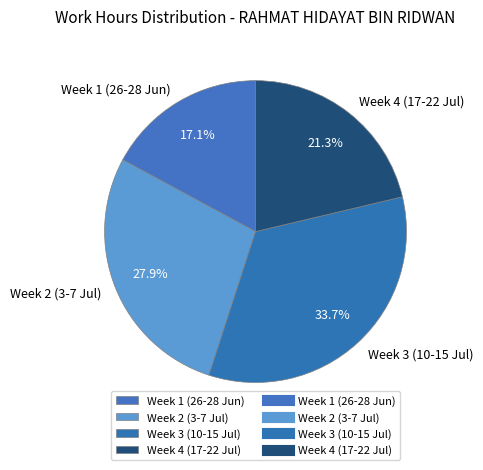

Does Week 3 (10-15 Jul) represent more than half of the total?

No